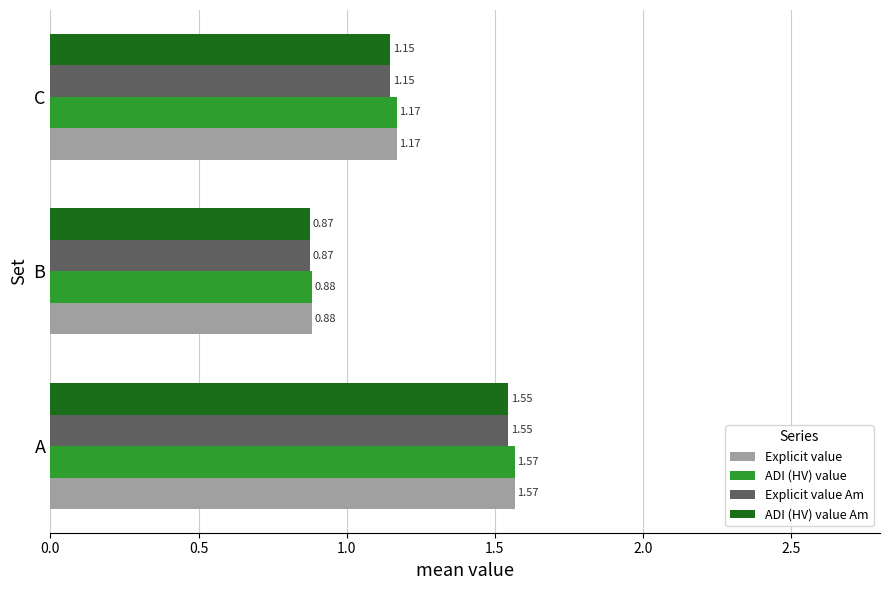

Rank the categories by ADI (HV) value Am value from lowest to highest.

B, C, A